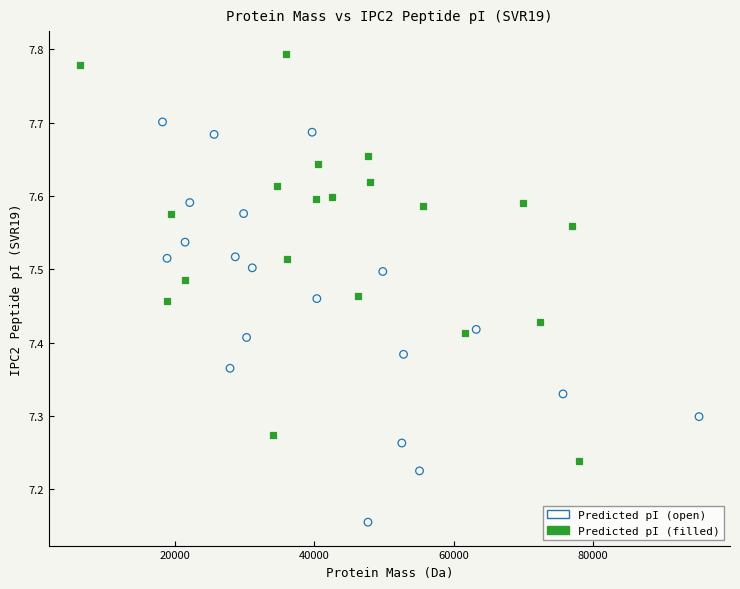

What are all the series names shown in the legend?

Predicted pI (open), Predicted pI (filled)